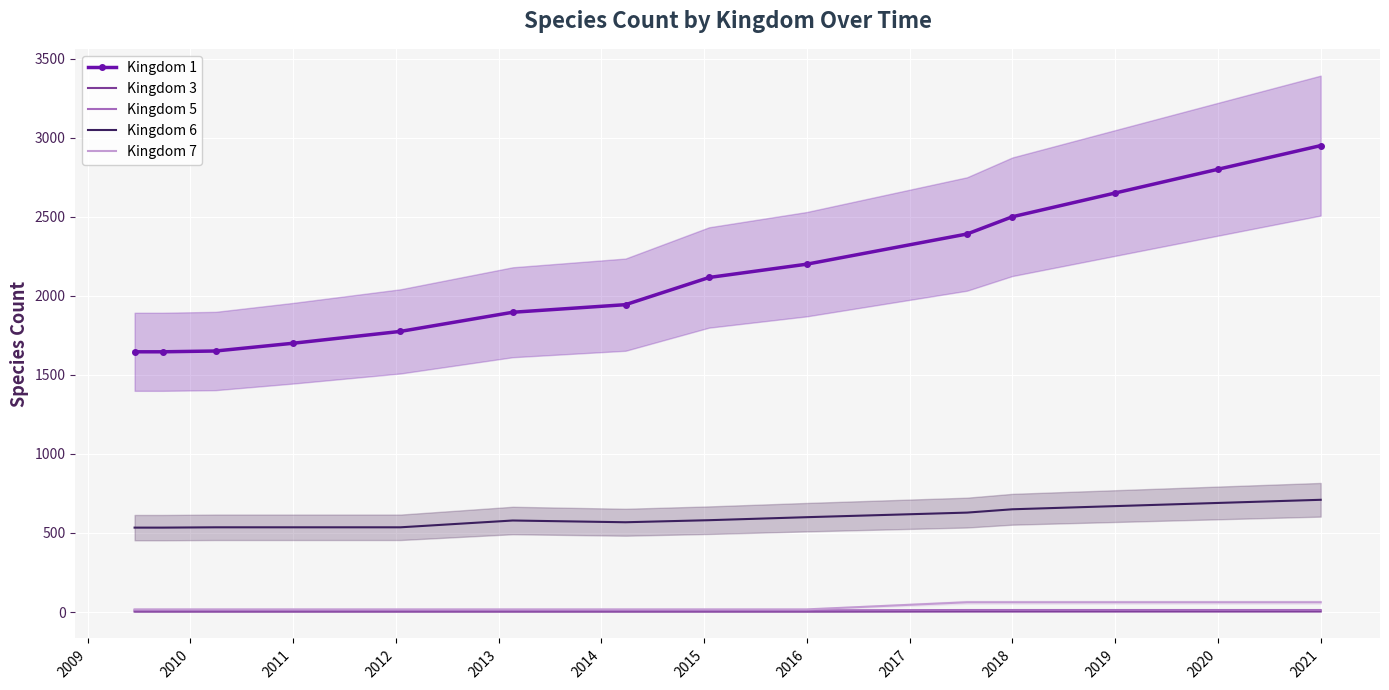

True or false: Kingdom 7 and Kingdom 6 cross at least once.

False